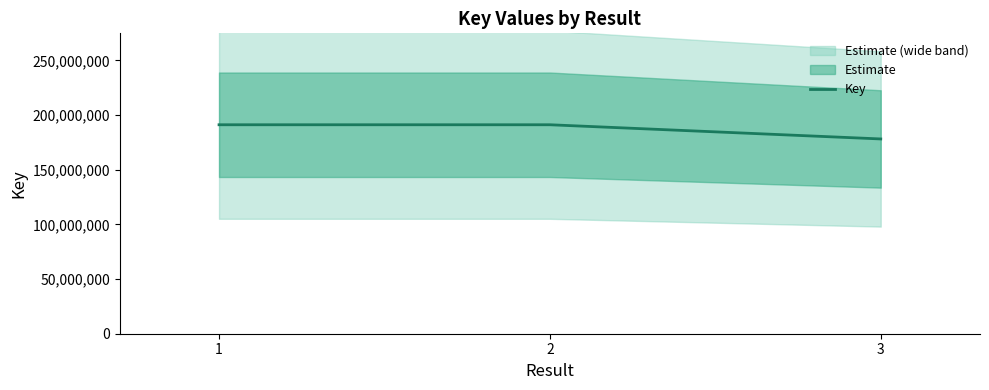

Rank the categories by value from highest to lowest.

2, 1, 3